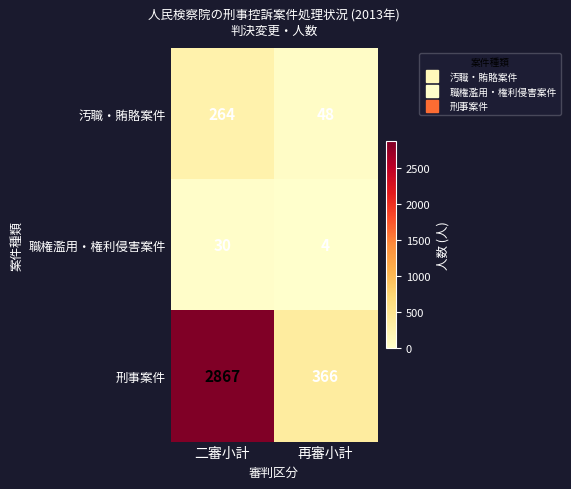

How many distinct data groups are displayed?

3